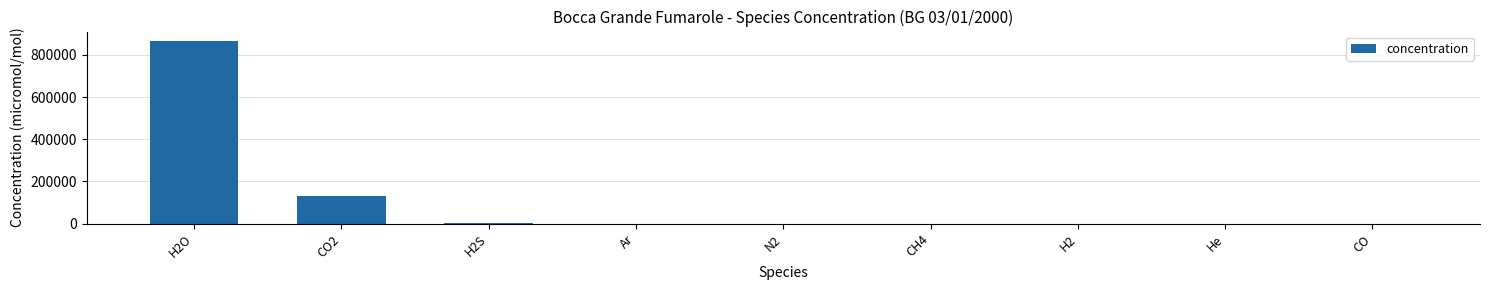

What is the approximate value at CO?

0.4